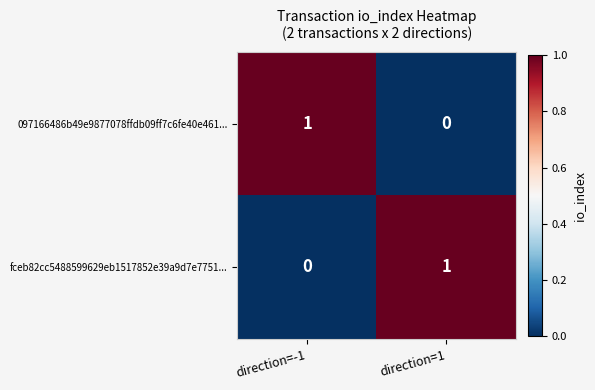

Rank the categories by 097166486b49e9877078ffdb09ff7c6fe40e461... value from highest to lowest.

direction=-1, direction=1